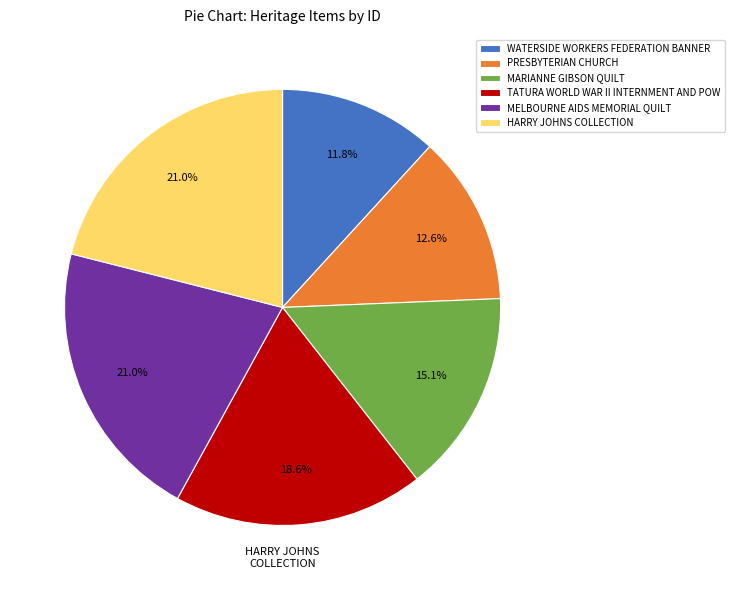

Count the number of slices in the pie.

6